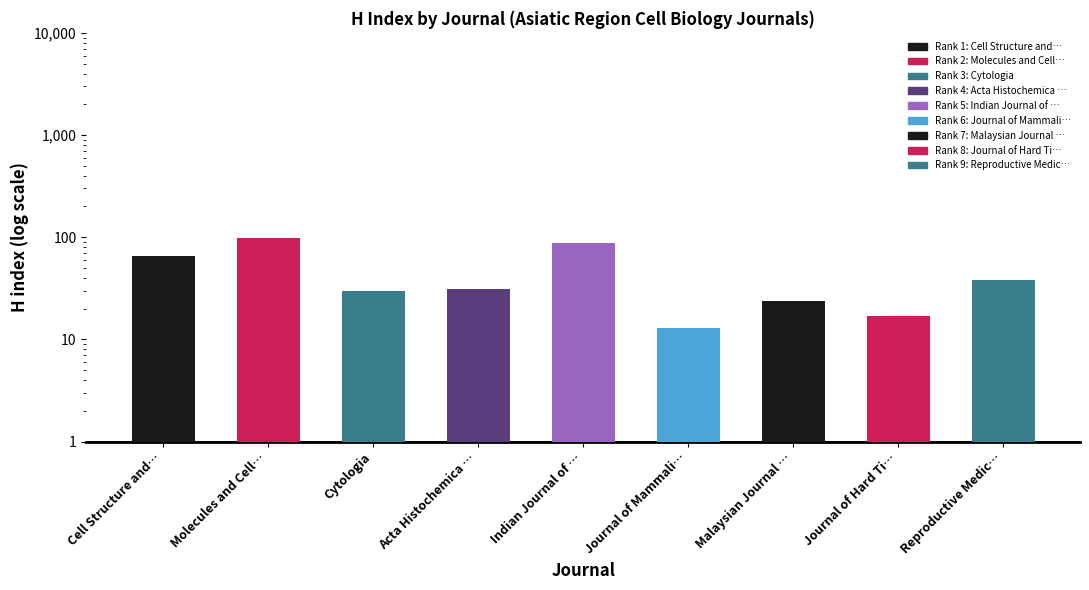

Approximately how many times larger is the value at Acta Histochemica … compared to Malaysian Journal …?

1.3